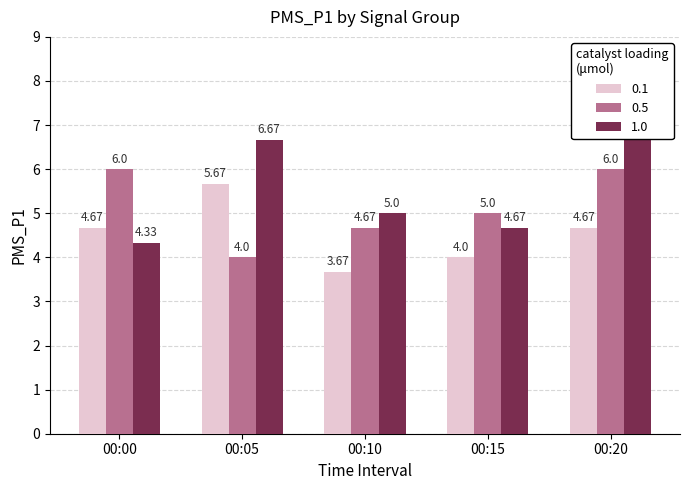

What is the difference between the 1.0 values at 00:15 and 00:05?

2.0